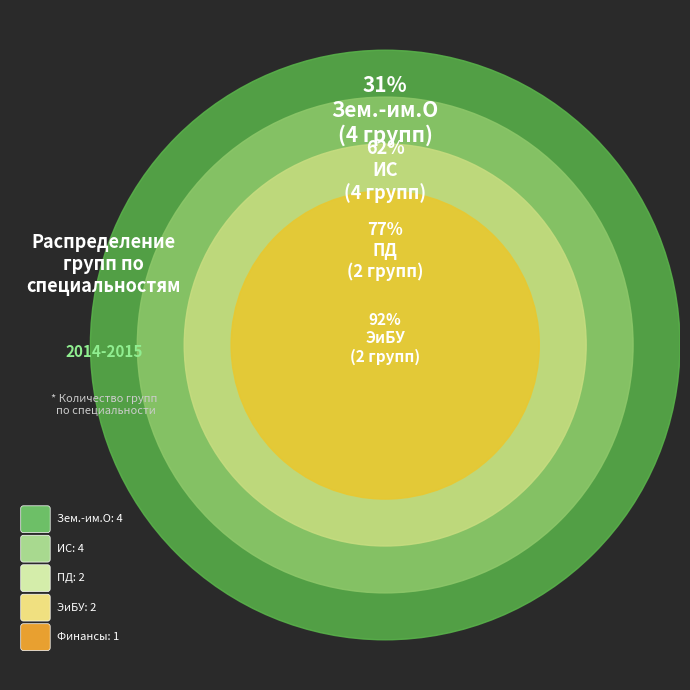

What percentage is NOT represented by Финансы?

92.3%